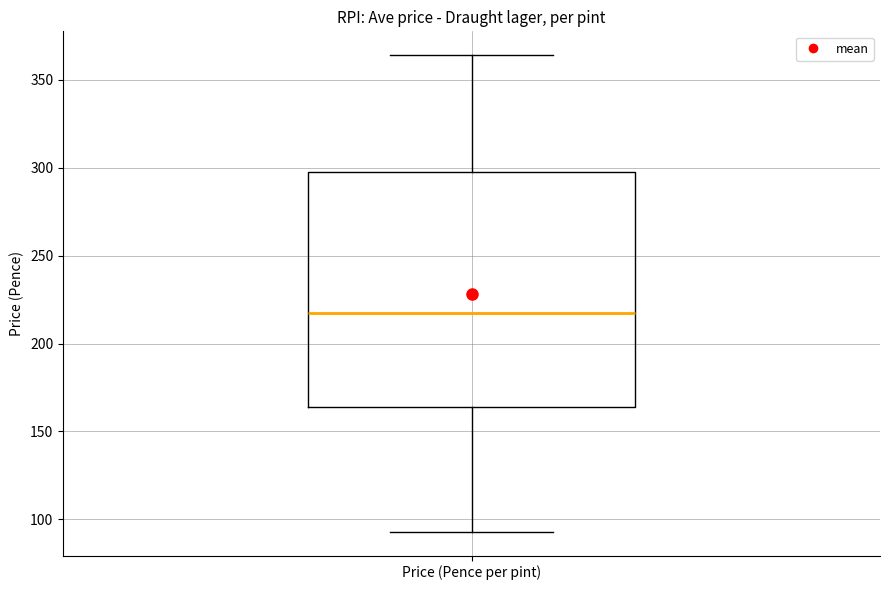

Where does the lower whisker of the box for Price (Pence per pint) end on the y-axis? The values are not printed on the chart, so give them approximately, as read against the axis.

95